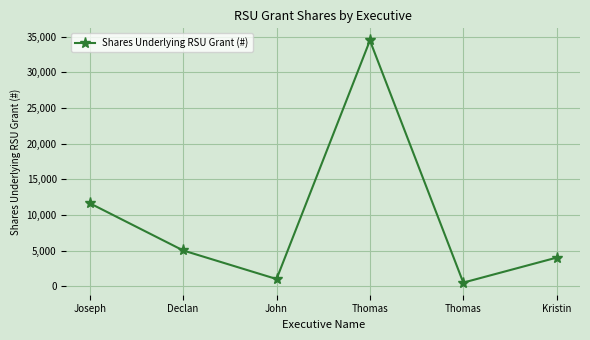

What is the difference between the maximum and minimum values?

33985